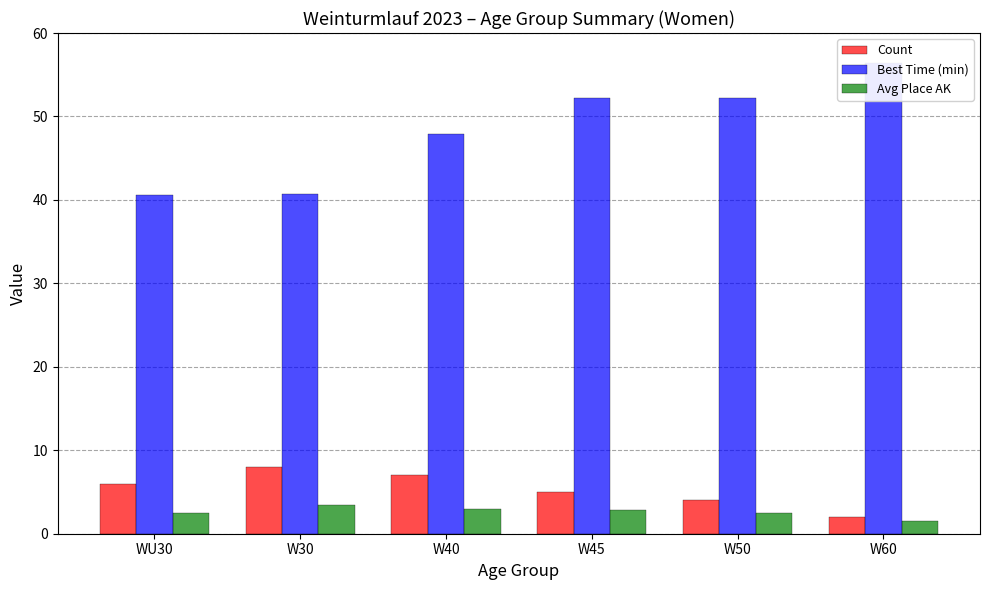

What is the difference between the maximum and minimum values in the Count series?

6.0